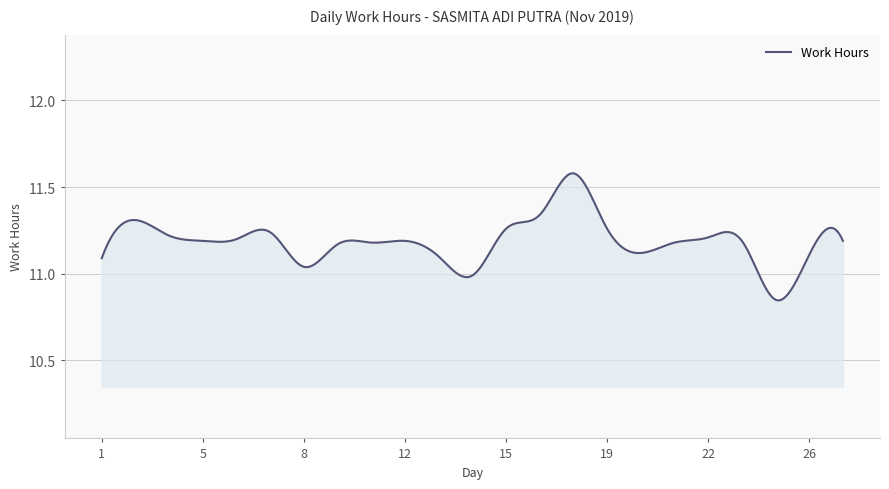

What is the difference between the maximum and second lowest values?

0.7